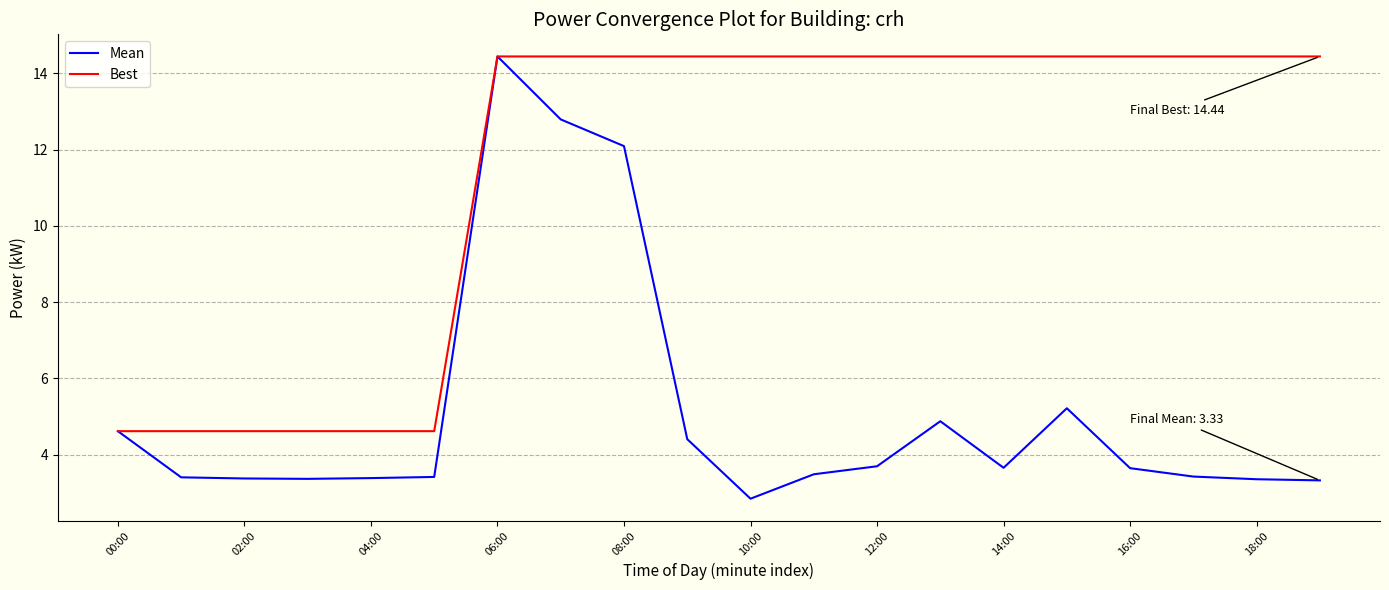

Which series has the largest total across all categories?

Best